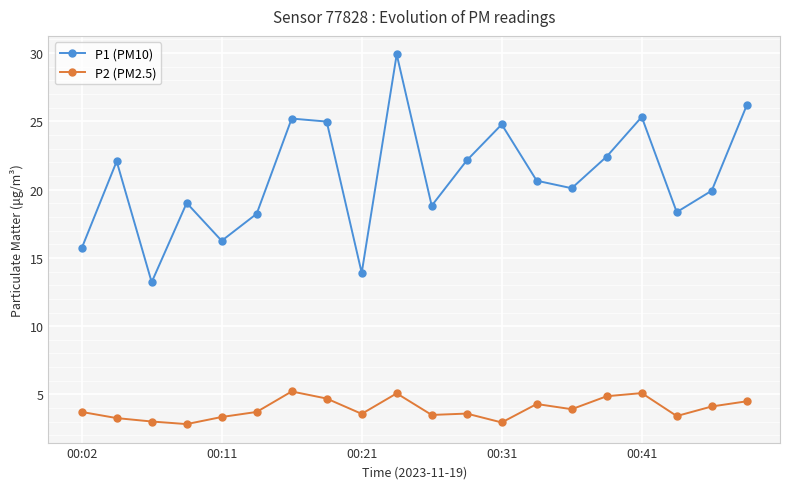

True or false: P1 (PM10) has more than 2 interior local peaks.

True